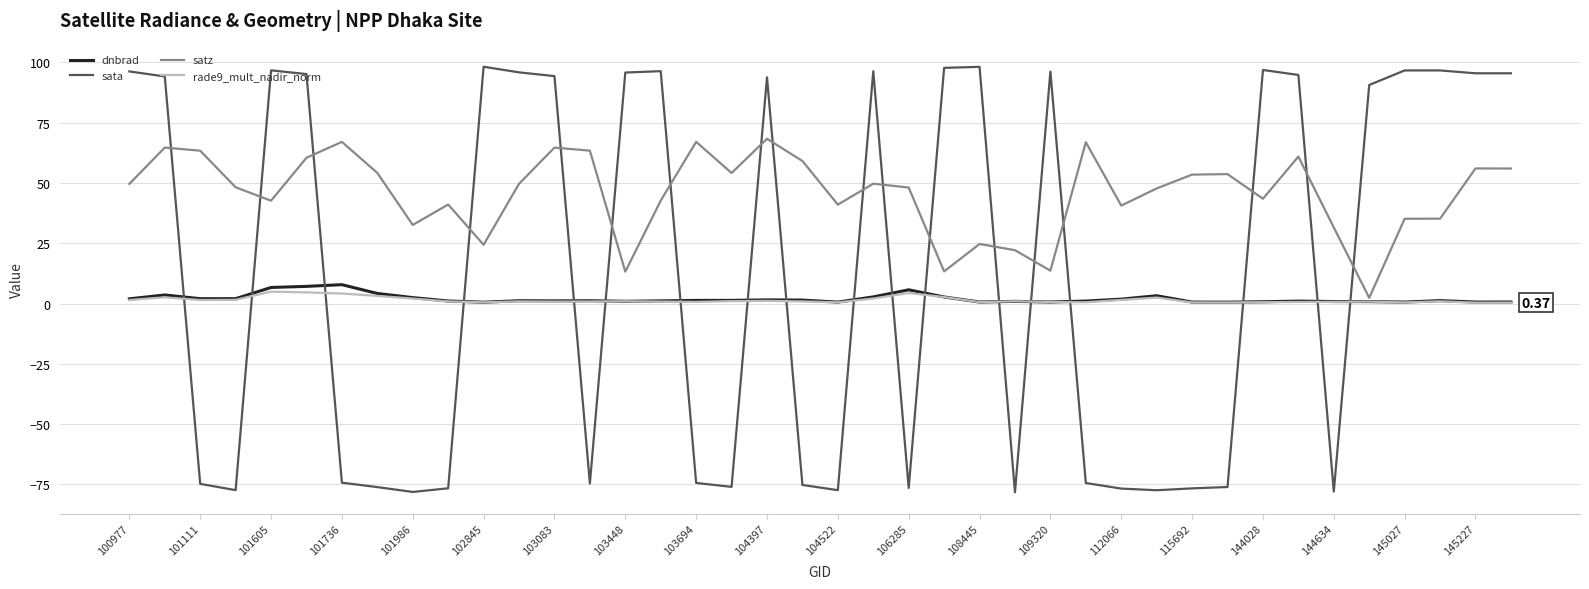

How many times do sata and dnbrad cross each other?

18